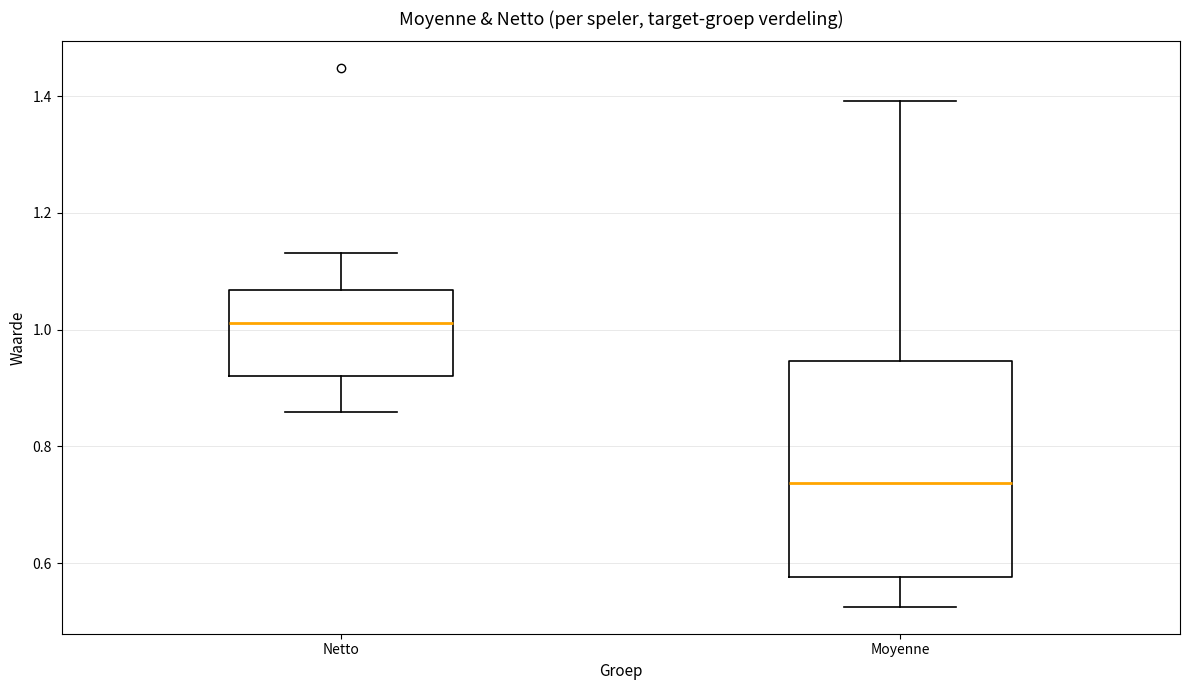

Where does the lower whisker of the box for Netto end on the y-axis? The values are not printed on the chart, so give them approximately, as read against the axis.

0.86